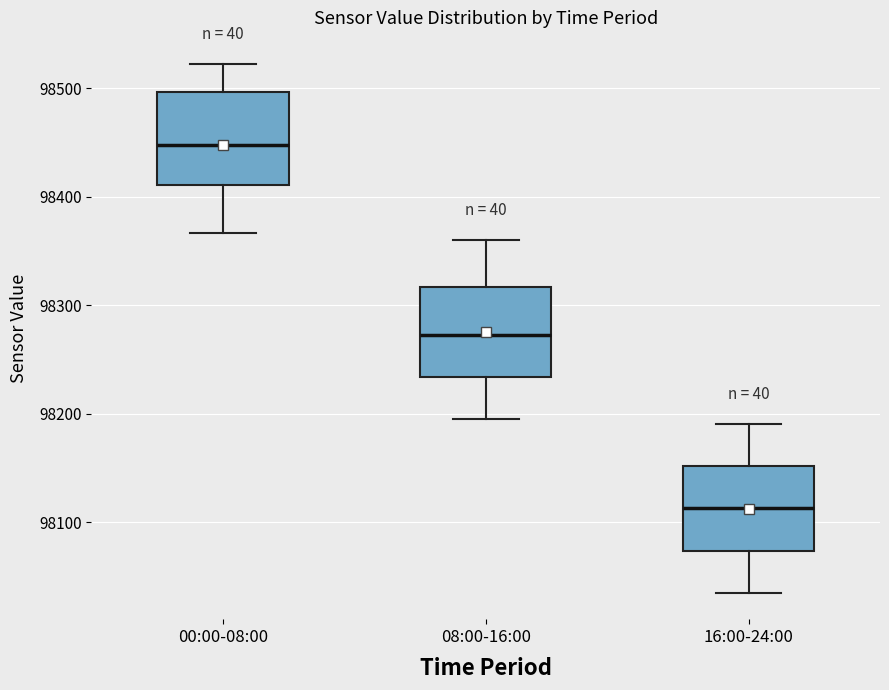

Reading left to right, read every box against the y-axis: the position of its median line, the range the box covers, and the ends of its whiskers. The values are not printed on the chart, so give them approximately, as read against the axis.

00:00-08:00: median 98450, box 98410 to 98500, whiskers 98370 to 98520
08:00-16:00: median 98270, box 98230 to 98320, whiskers 98200 to 98360
16:00-24:00: median 98110, box 98070 to 98150, whiskers 98040 to 98190